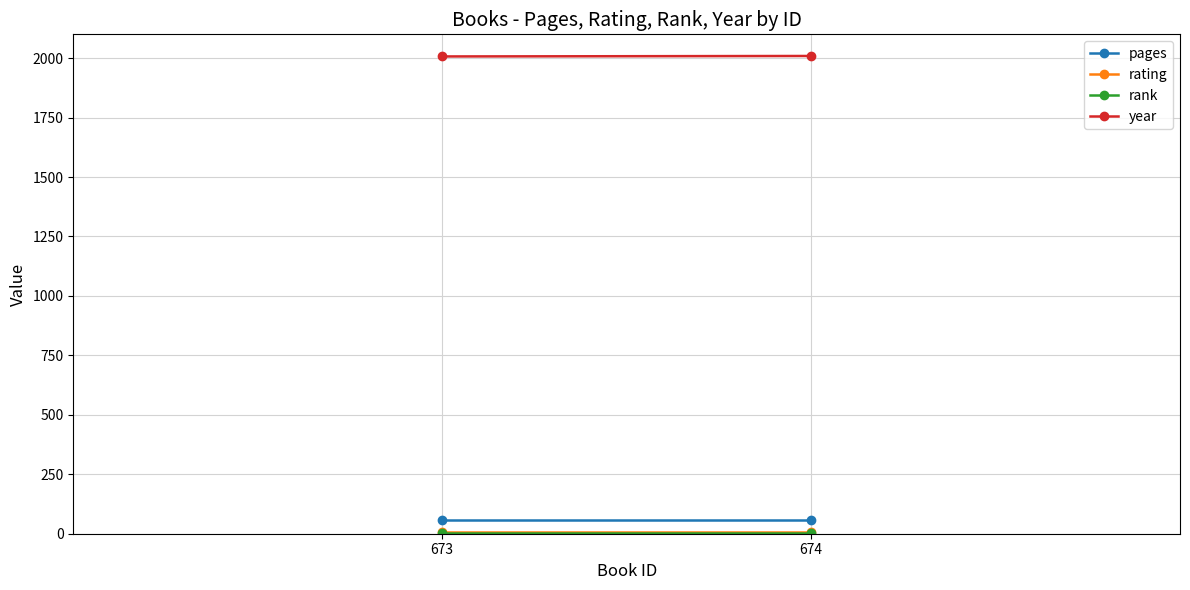

Rank the categories by year value from lowest to highest.

673, 674